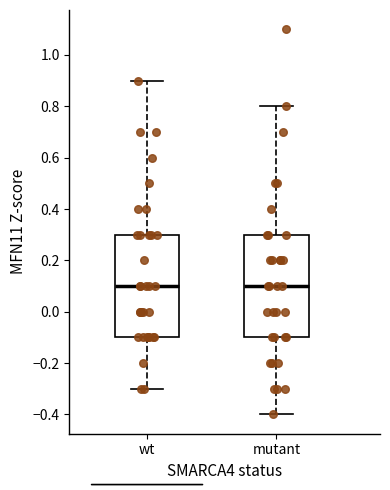

Where does the upper whisker of the box for mutant end on the y-axis? The values are not printed on the chart, so give them approximately, as read against the axis.

0.8